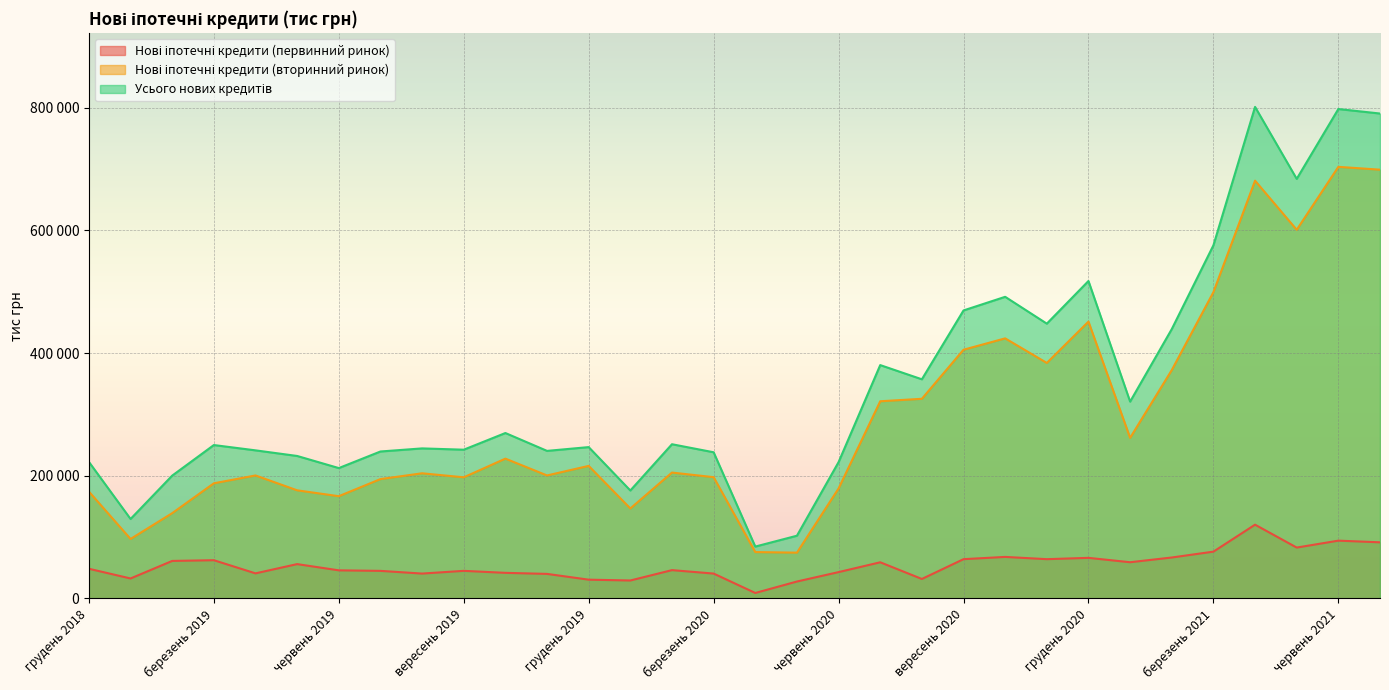

Reading right to left, transcribe all the data shown in this chart.

Нові іпотечні кредити (первинний ринок): липень 2021=91512.8	червень 2021=94228.8	травень 2021=82951.9	квітень 2021=120251.2	березень 2021=76304.4	лютий 2021=66761.1	січень 2021=59047.0	грудень 2020=66178.5	листопад 2020=64036.6	жовтень 2020=67723.0	вересень 2020=64040.9	серпень 2020=31774.6	липень 2020=58953.4	червень 2020=42953.9	травень 2020=27605.9	квітень 2020=8949.8	березень 2020=40574.0	лютий 2020=46177.7	січень 2020=29283.8	грудень 2019=30632.7	листопад 2019=40033.1	жовтень 2019=41749.2	вересень 2019=45005.8	серпень 2019=40562.1	липень 2019=44972.7	червень 2019=45832.1	травень 2019=55987.7	квітень 2019=40904.4	березень 2019=62345.9	лютий 2019=61170.2	січень 2019=32583.5	грудень 2018=48402.1
Нові іпотечні кредити (вторинний ринок): липень 2021=698873.2	червень 2021=703476.3	травень 2021=600912.3	квітень 2021=680936.7	березень 2021=499258.1	лютий 2021=372240.2	січень 2021=261792.1	грудень 2020=451235.0	листопад 2020=383865.7	жовтень 2020=423926.4	вересень 2020=405400.7	серпень 2020=325445.4	липень 2020=321403.0	червень 2020=179264.0	травень 2020=74663.4	квітень 2020=75616.7	березень 2020=197698.3	лютий 2020=205203.4	січень 2020=146685.7	грудень 2019=216059.5	листопад 2019=200497.5	жовтень 2019=227903.3	вересень 2019=197465.0	серпень 2019=204016.7	липень 2019=194562.4	червень 2019=166677.6	травень 2019=176261.5	квітень 2019=200493.9	березень 2019=187699.9	лютий 2019=139052.8	січень 2019=96975.2	грудень 2018=174189.0
Усього нових кредитів: липень 2021=790386.0	червень 2021=797705.1	травень 2021=683864.1	квітень 2021=801187.9	березень 2021=575562.6	лютий 2021=439001.3	січень 2021=320839.1	грудень 2020=517413.5	листопад 2020=447902.3	жовтень 2020=491649.3	вересень 2020=469441.6	серпень 2020=357220.0	липень 2020=380356.4	червень 2020=222217.9	травень 2020=102269.3	квітень 2020=84566.5	березень 2020=238272.3	лютий 2020=251381.1	січень 2020=175969.5	грудень 2019=246692.1	листопад 2019=240530.6	жовтень 2019=269652.5	вересень 2019=242470.8	серпень 2019=244578.9	липень 2019=239535.1	червень 2019=212509.6	травень 2019=232249.2	квітень 2019=241398.3	березень 2019=250045.8	лютий 2019=200223.1	січень 2019=129558.7	грудень 2018=222591.1